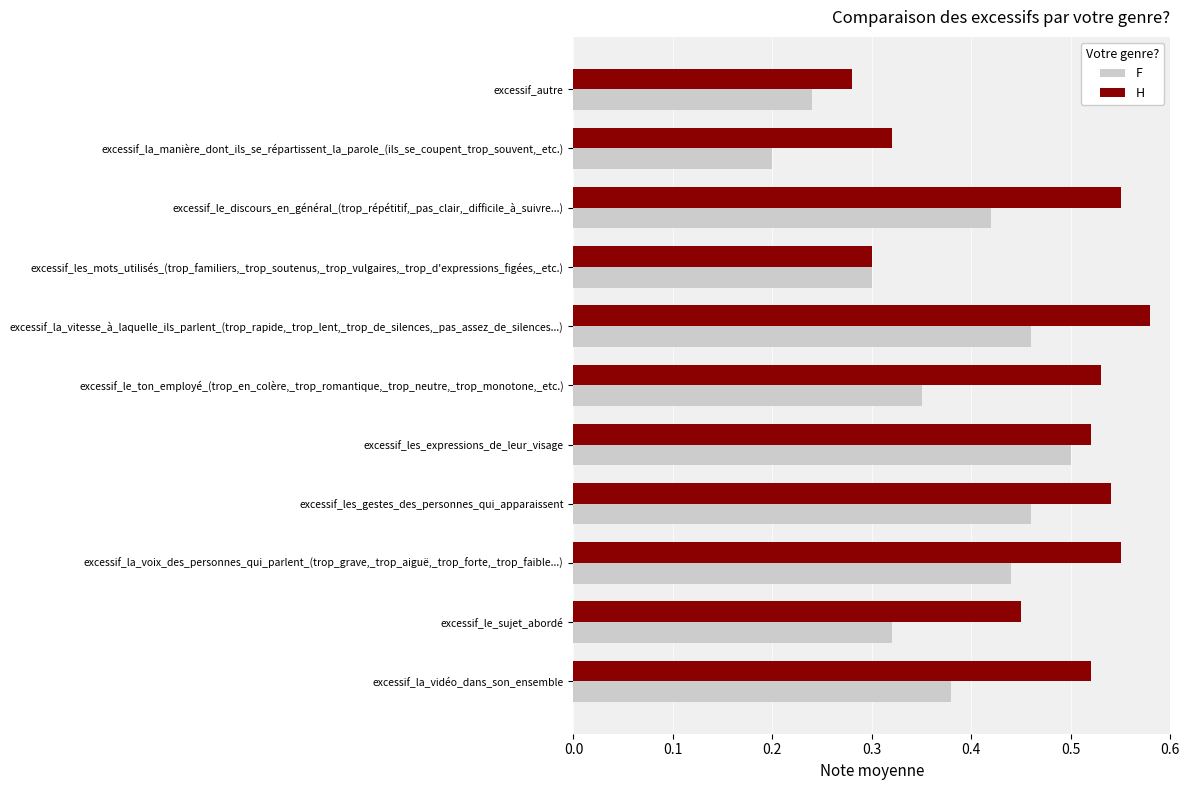

Between excessif_le_sujet_abordé and excessif_le_ton_employé_(trop_en_colère,_trop_romantique,_trop_neutre,_trop_monotone,_etc.), which series saw the biggest shift?

H